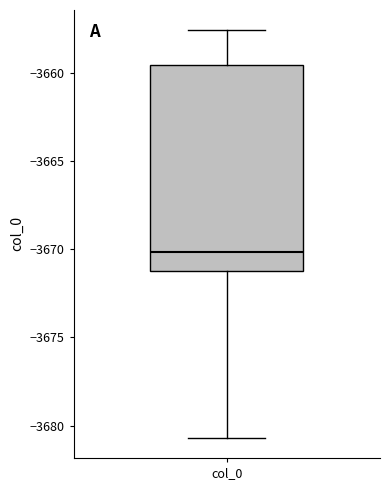

Where is the lower edge of the box for col_0 on the y-axis? The values are not printed on the chart, so give them approximately, as read against the axis.

-3671.0